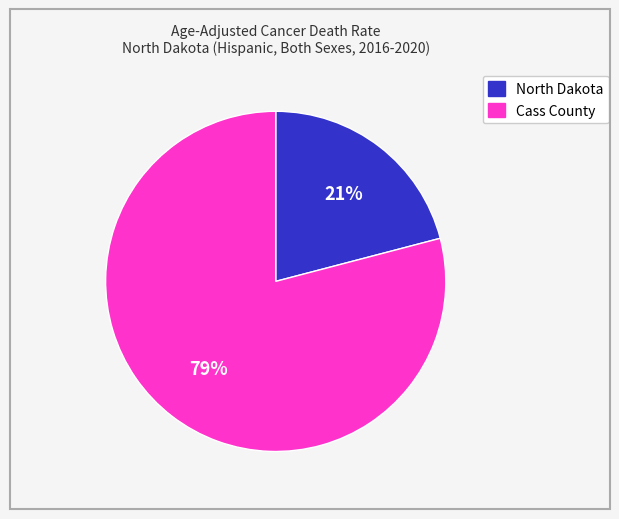

To the nearest percent, what portion does Cass County represent?

79%